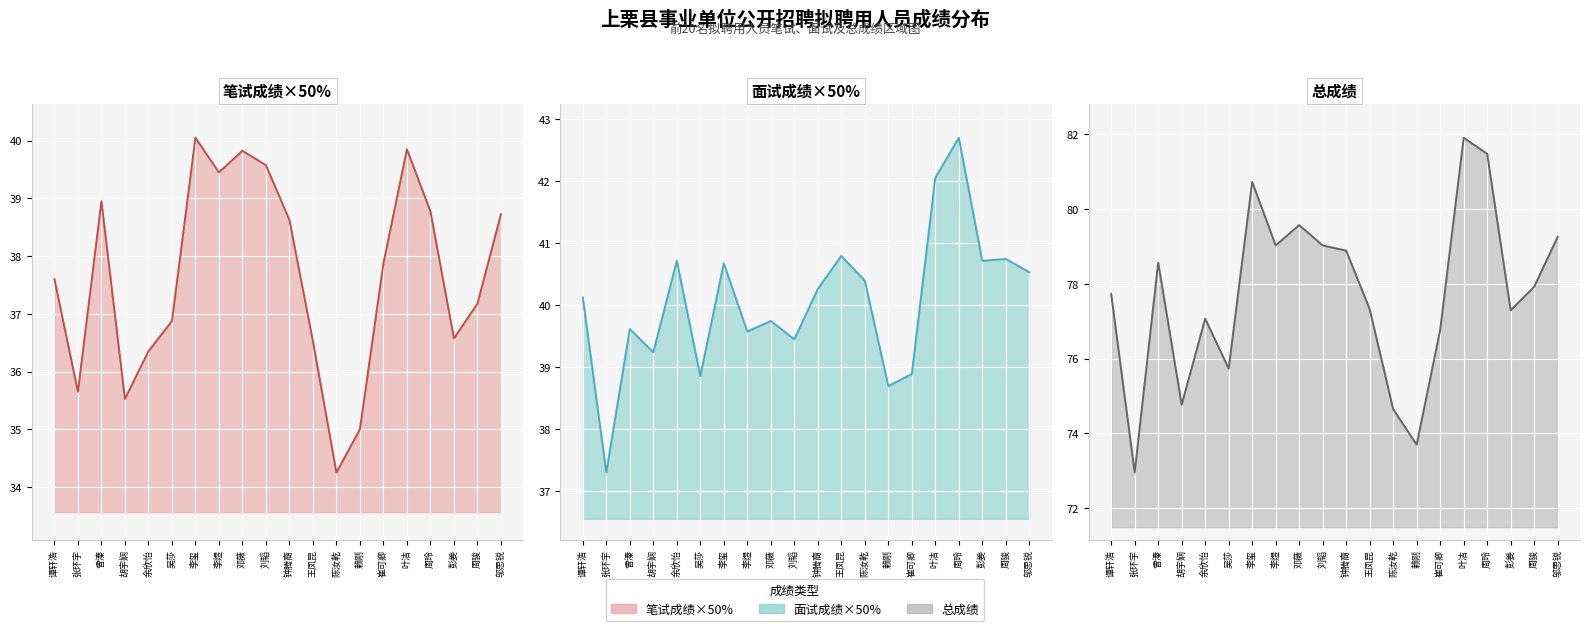

At which category does the chart reach its peak across all series?

叶洁